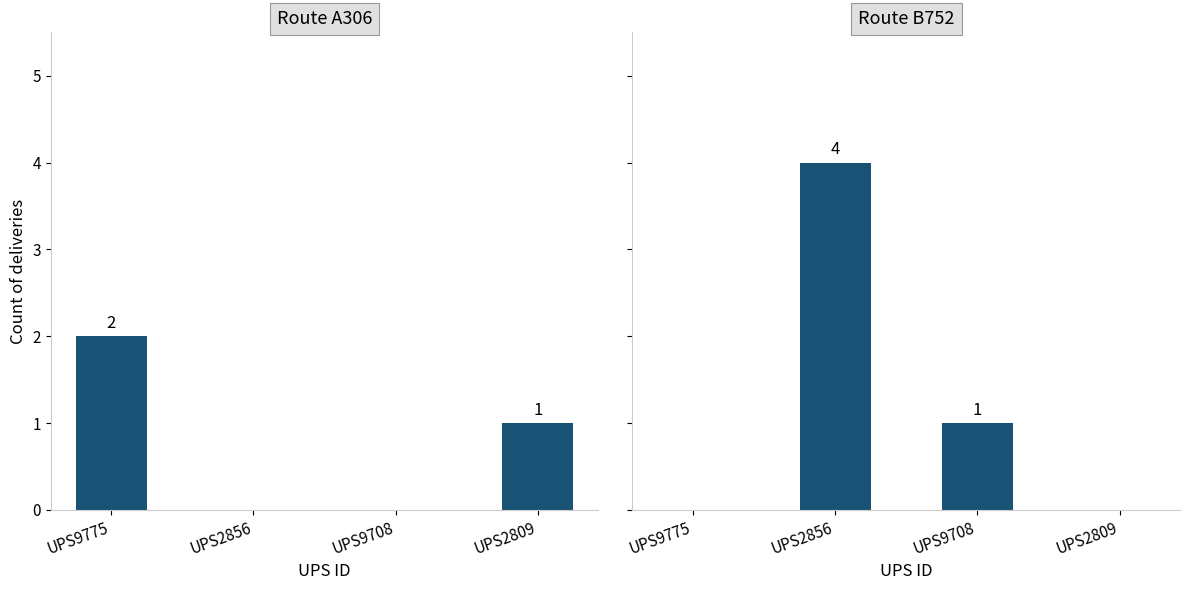

How many values in A306 are above zero?

2